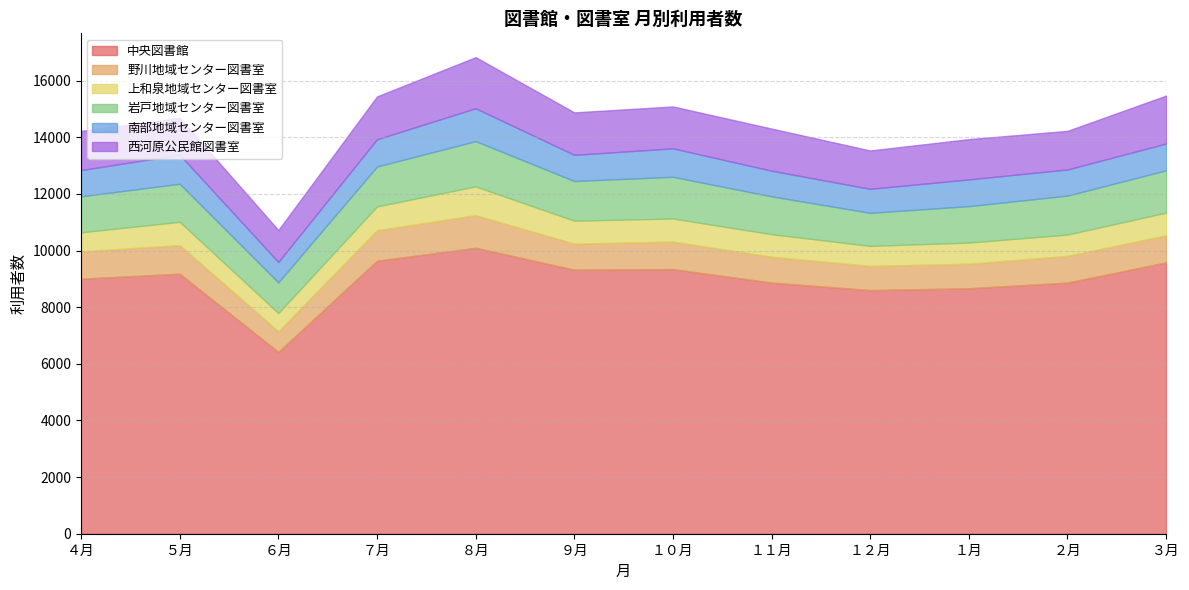

List the labels in order of 上和泉地域センター図書室 value, smallest first.

６月, ４月, １２月, １月, ２月, １１月, ３月, ９月, １０月, ５月, ７月, ８月